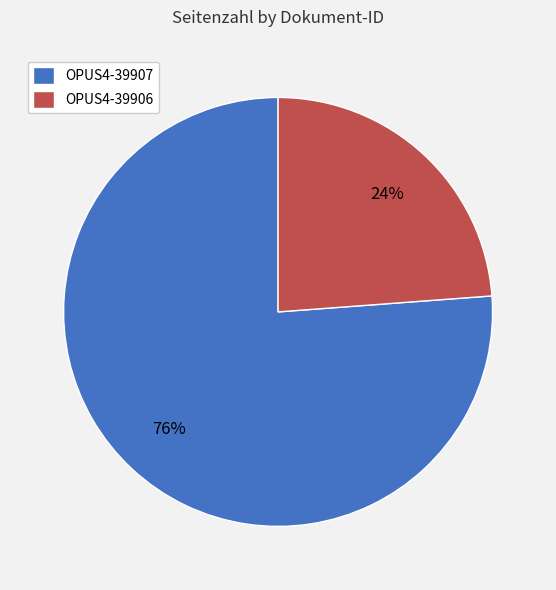

True or false: OPUS4-39907 accounts for 81% of the total.

False